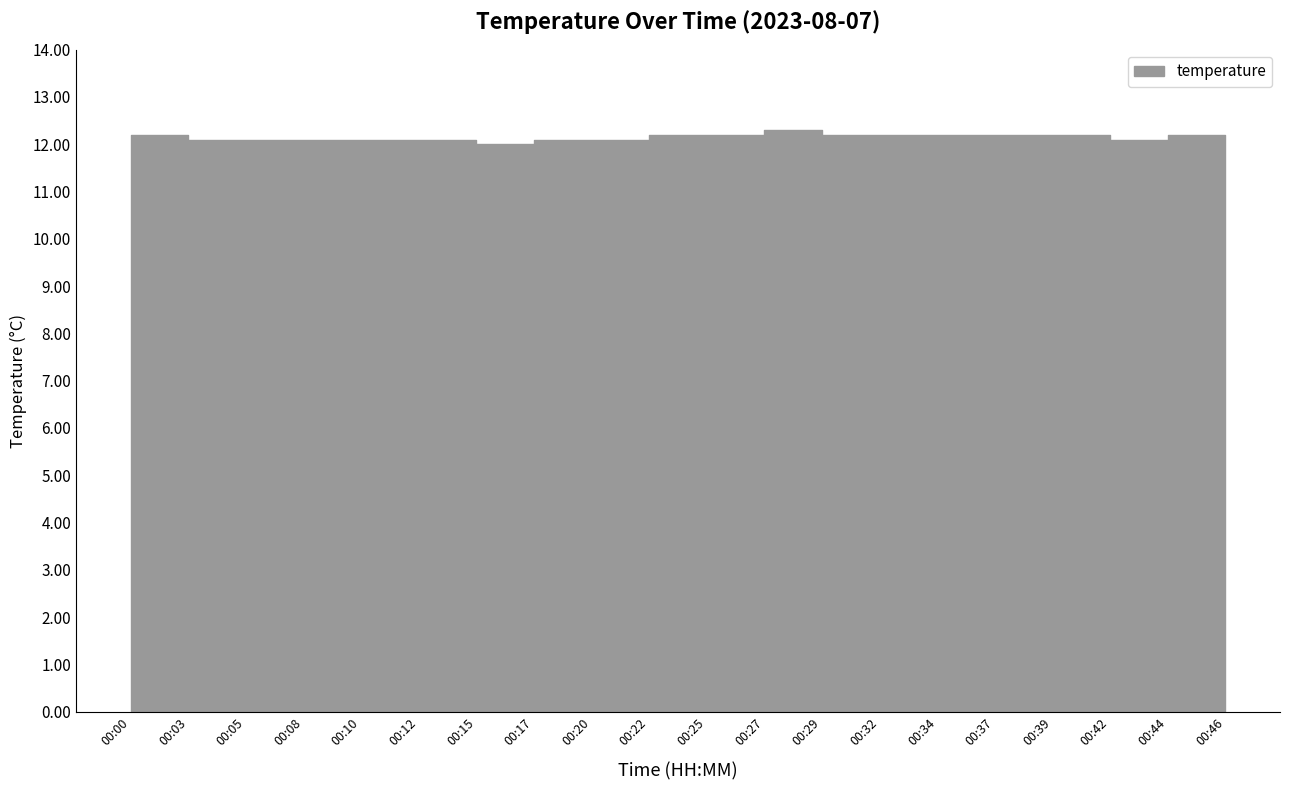

What is the greatest value displayed?

12.3